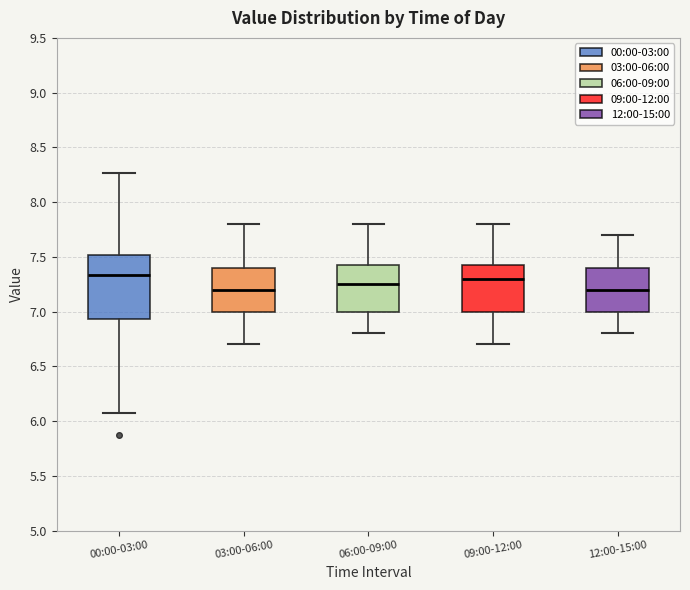

Reading left to right, read every box against the y-axis: the position of its median line, the range the box covers, and the ends of its whiskers. The values are not printed on the chart, so give them approximately, as read against the axis.

00:00-03:00: median 7.35, box 6.95 to 7.50, whiskers 6.05 to 8.25
03:00-06:00: median 7.20, box 7.00 to 7.40, whiskers 6.70 to 7.80
06:00-09:00: median 7.25, box 7.00 to 7.45, whiskers 6.80 to 7.80
09:00-12:00: median 7.30, box 7.00 to 7.45, whiskers 6.70 to 7.80
12:00-15:00: median 7.20, box 7.00 to 7.40, whiskers 6.80 to 7.70